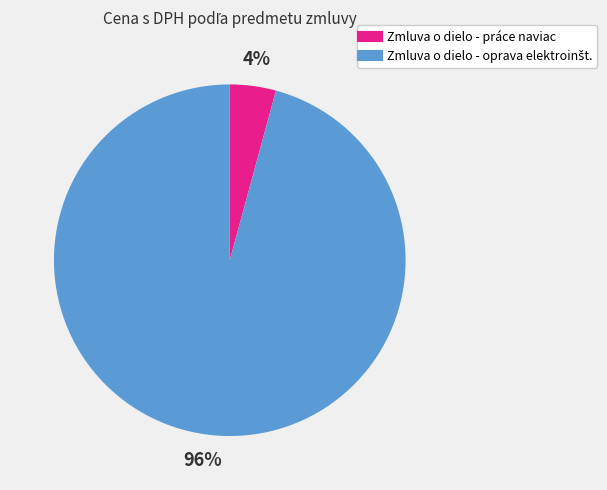

To the nearest percent, what percentage of the pie is Zmluva o dielo - práce naviac?

4%